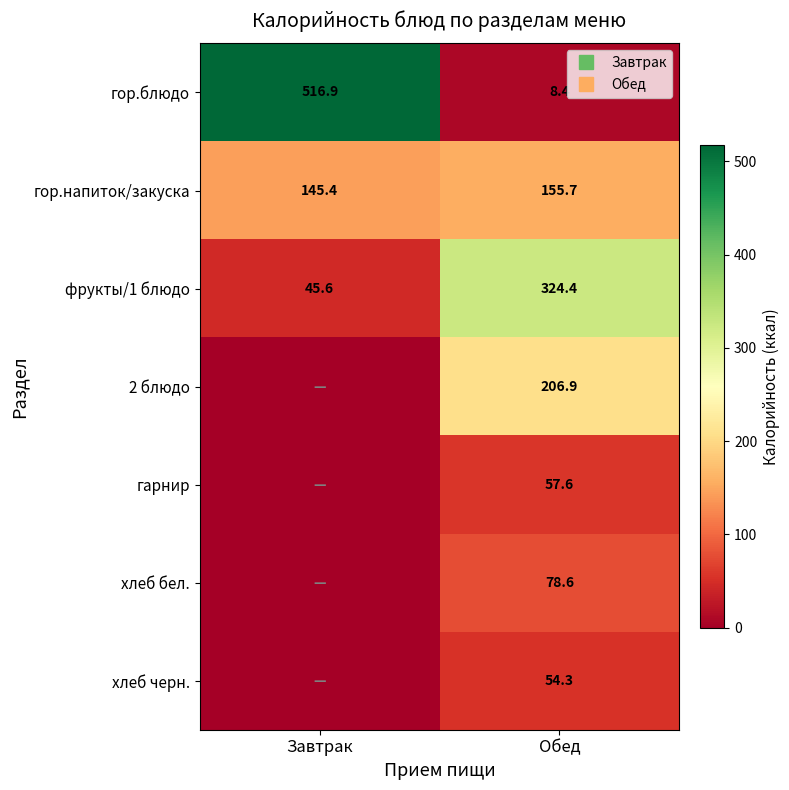

At which category is the sum across all series the highest?

Обед